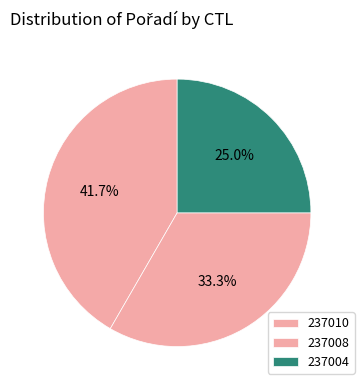

Does 237008 represent more than half of the total?

No